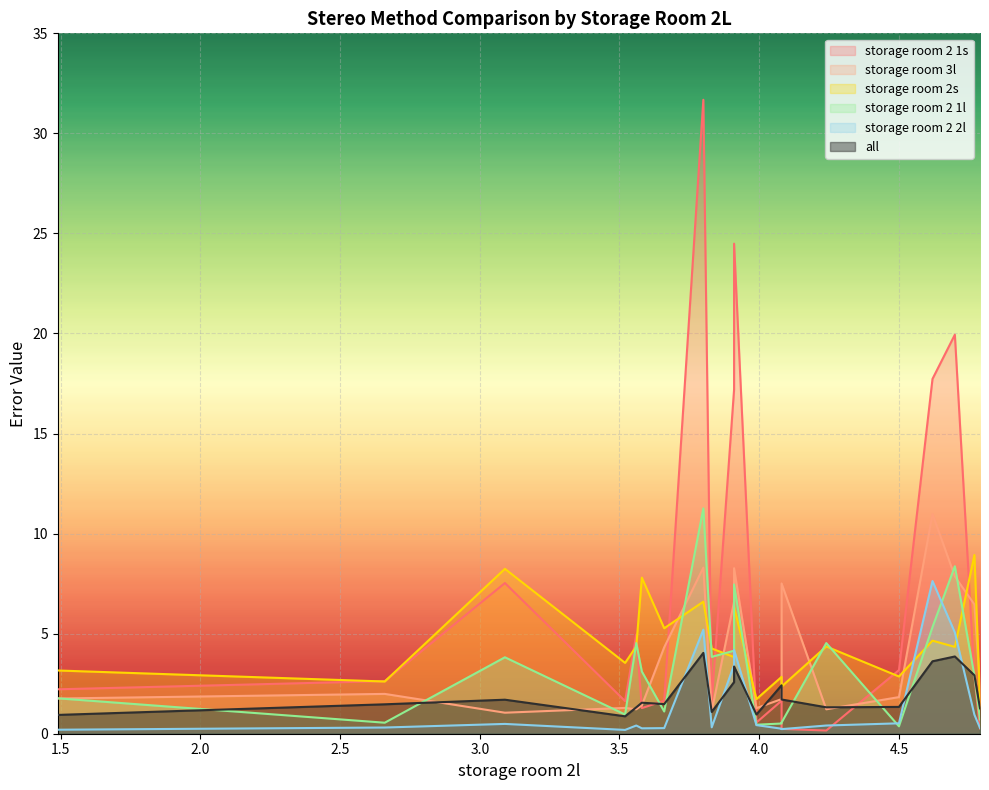

How many intersections are there between storage room 2 1s and storage room 2s?

10